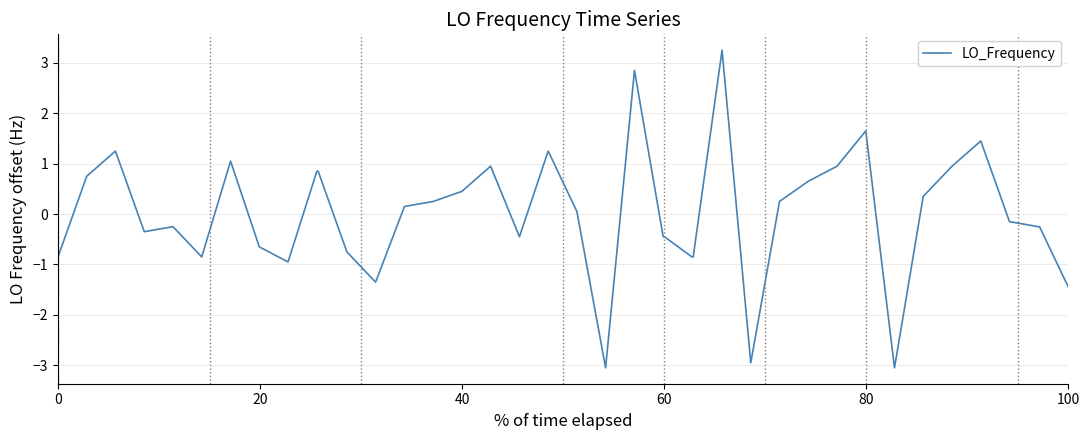

How many positive values are there?

20